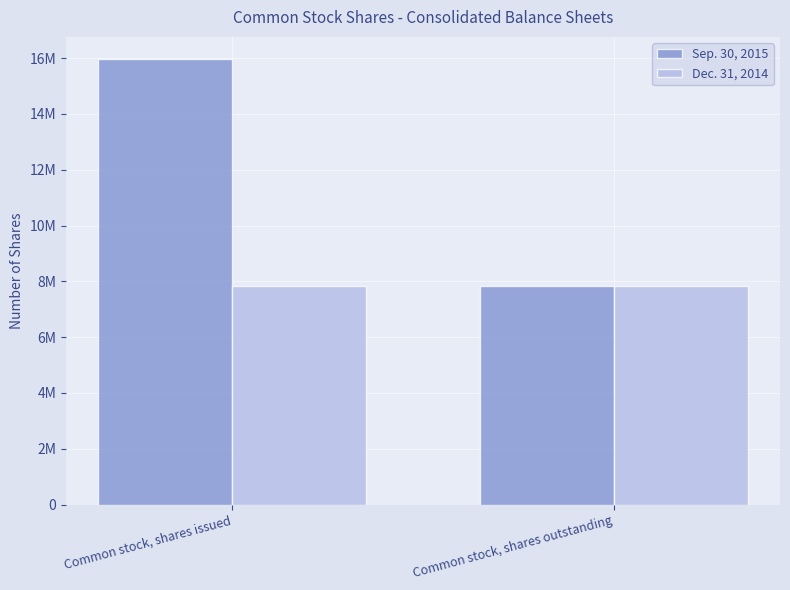

Which category has the lowest value in the Sep. 30, 2015 series?

Common stock, shares outstanding